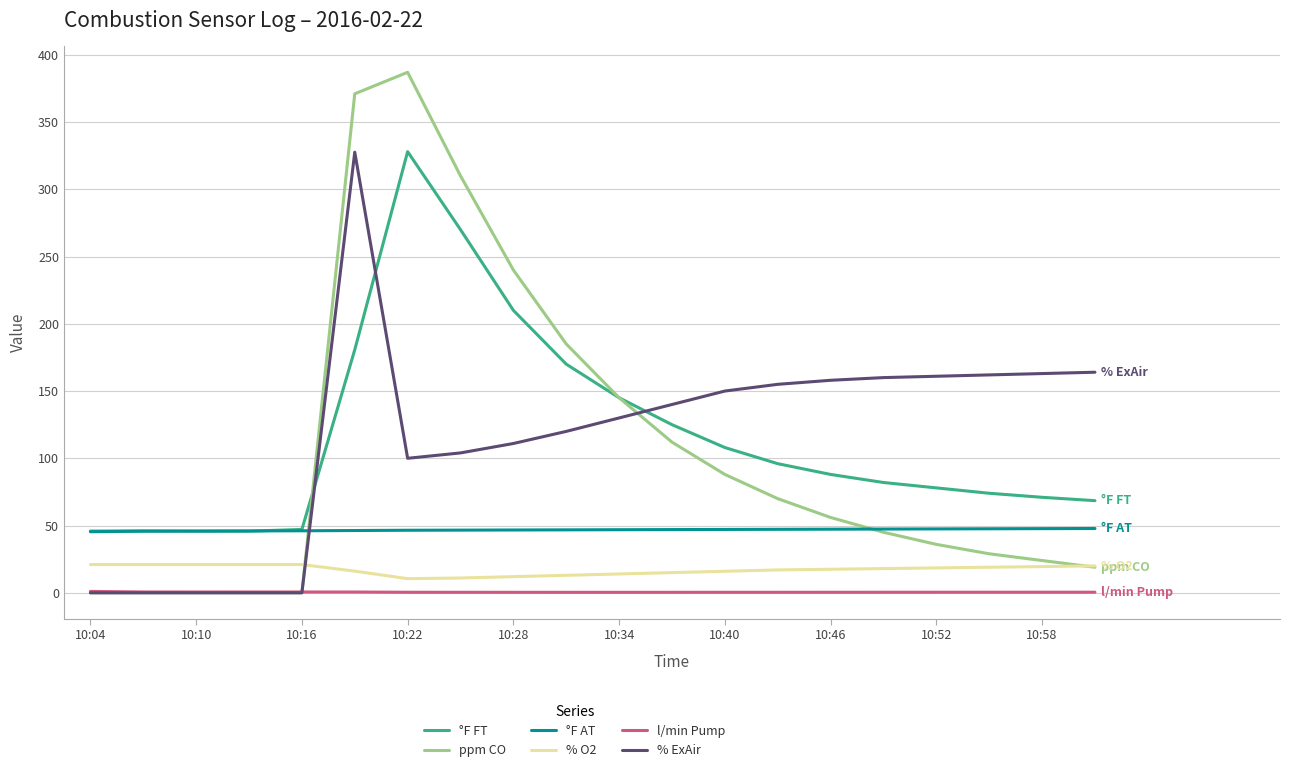

True or false: °F FT and l/min Pump intersect in this chart.

False